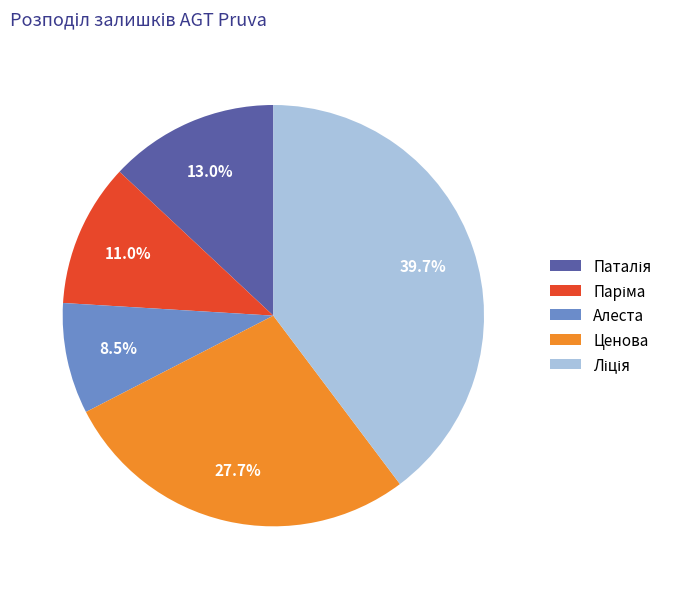

Does any single category account for the majority?

No